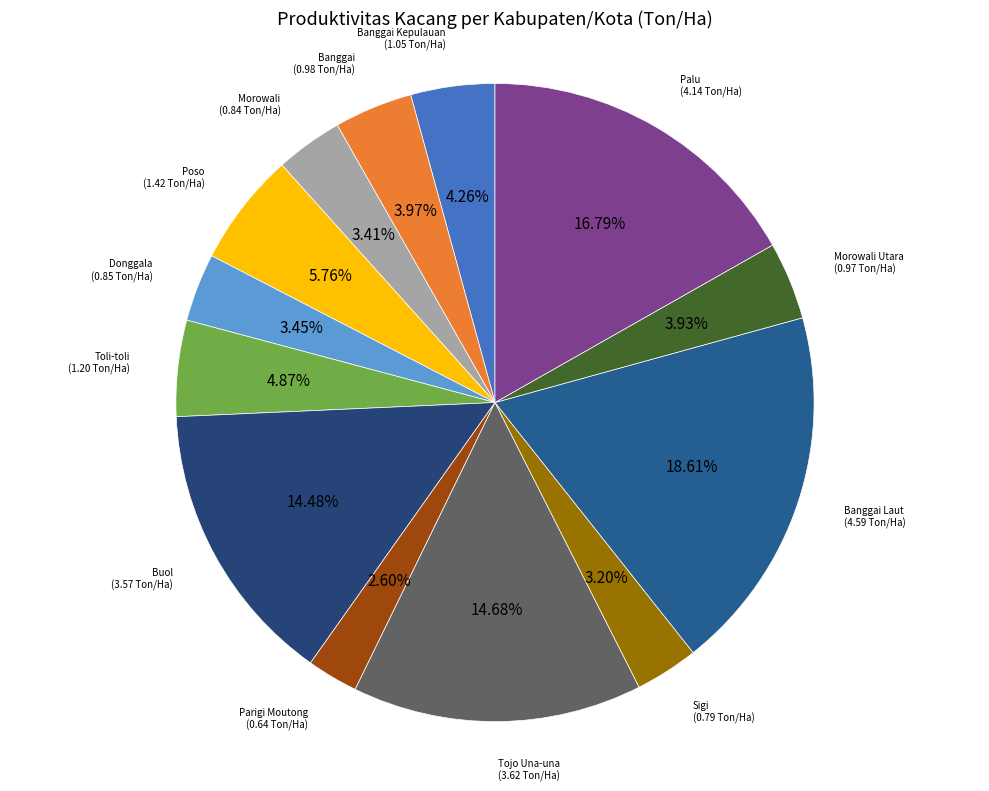

To the nearest percent, what percentage of the pie is Palu?

17%